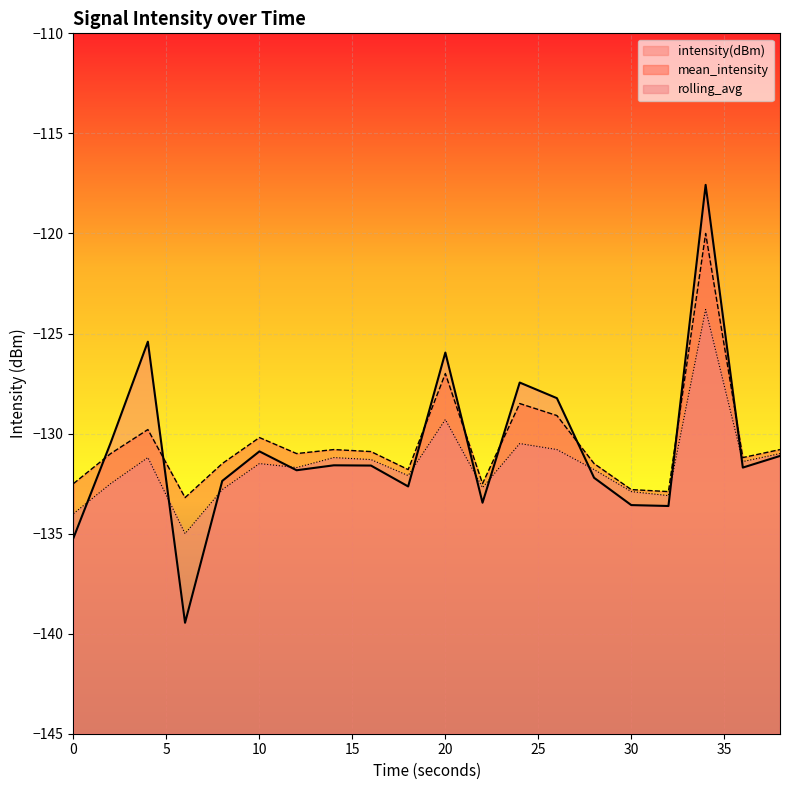

Is it true that rolling_avg equals -123.8 at 34?

True